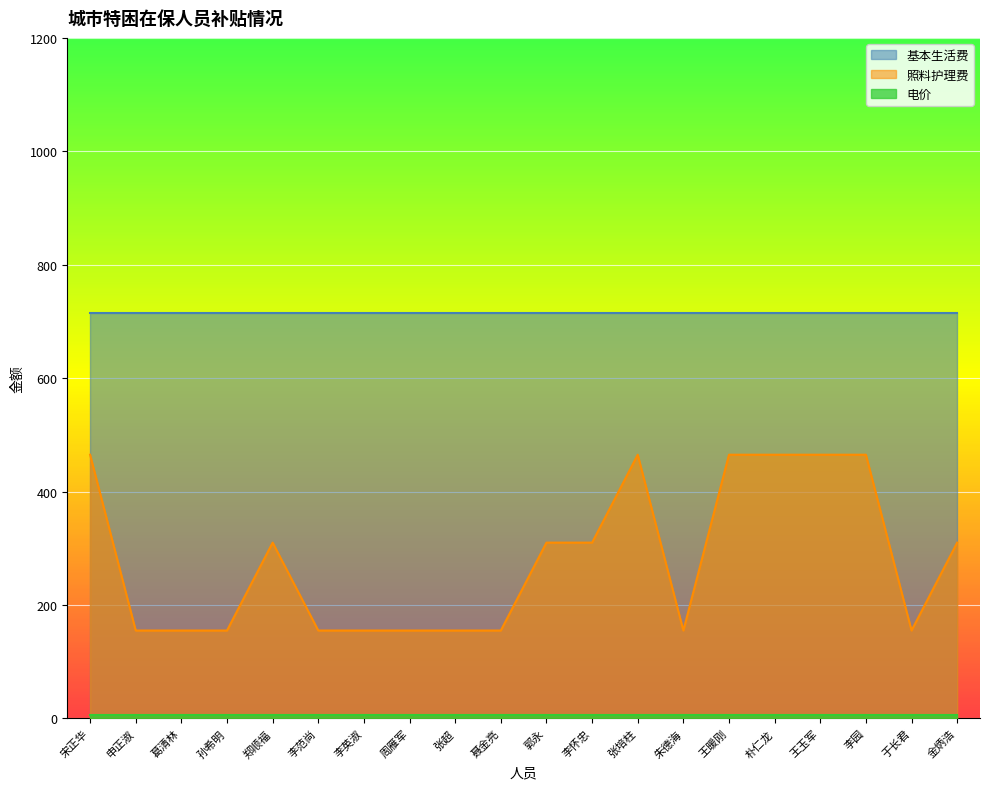

Which series has the widest spread of values?

照料护理费